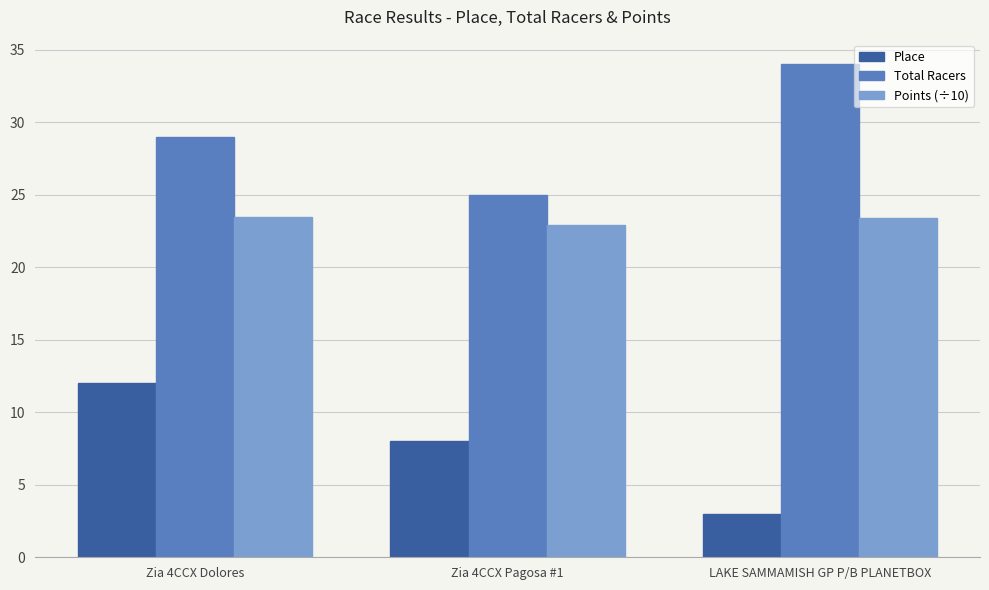

What is the sum of all Points (÷10) values?

69.8